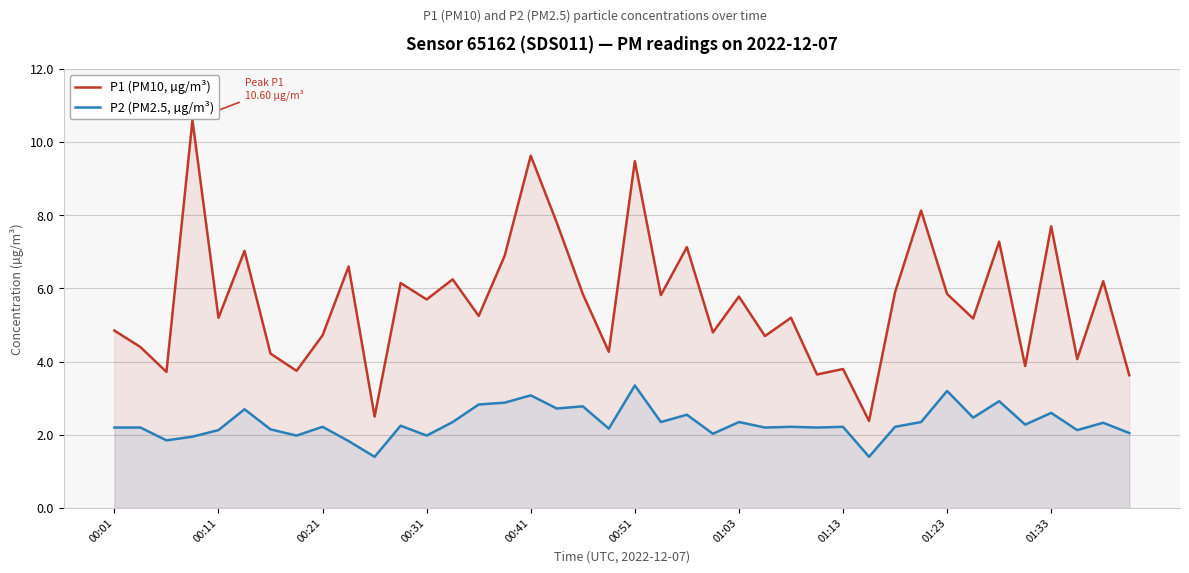

Count the number of data series in this chart.

2